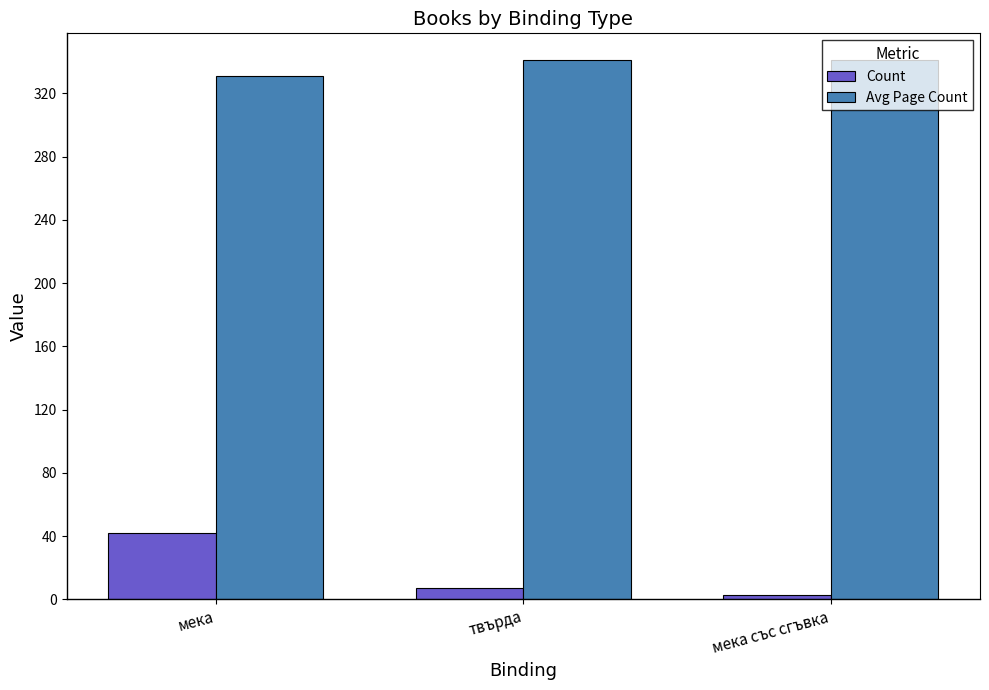

How many data points does each series have?

3